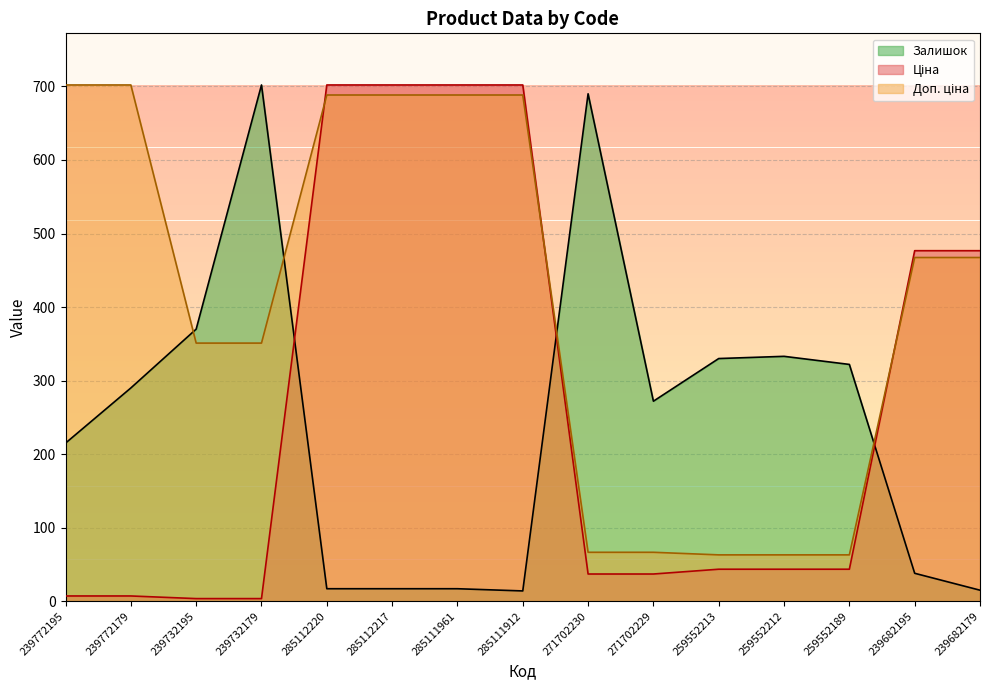

Reading left to right, list all the values displayed in this chart.

Ціна: 239772195=7.2	239772179=7.2	239732195=3.6	239732179=3.6	285112220=702.0	285112217=702.0	285111961=702.0	285111912=702.0	271702230=37.0	271702229=37.0	259552213=43.5	259552212=43.5	259552189=43.5	239682195=476.6	239682179=476.6
Доп. ціна: 239772195=702.0	239772179=702.0	239732195=351.0	239732179=351.0	285112220=688.3	285112217=688.3	285111961=688.3	285111912=688.3	271702230=66.5	271702229=66.5	259552213=63.0	259552212=63.0	259552189=63.0	239682195=467.4	239682179=467.4
Залишок: 239772195=215.0	239772179=290.0	239732195=370.0	239732179=702.0	285112220=17.0	285112217=17.0	285111961=17.0	285111912=14.0	271702230=690.0	271702229=272.0	259552213=330.0	259552212=333.0	259552189=322.0	239682195=38.0	239682179=15.0